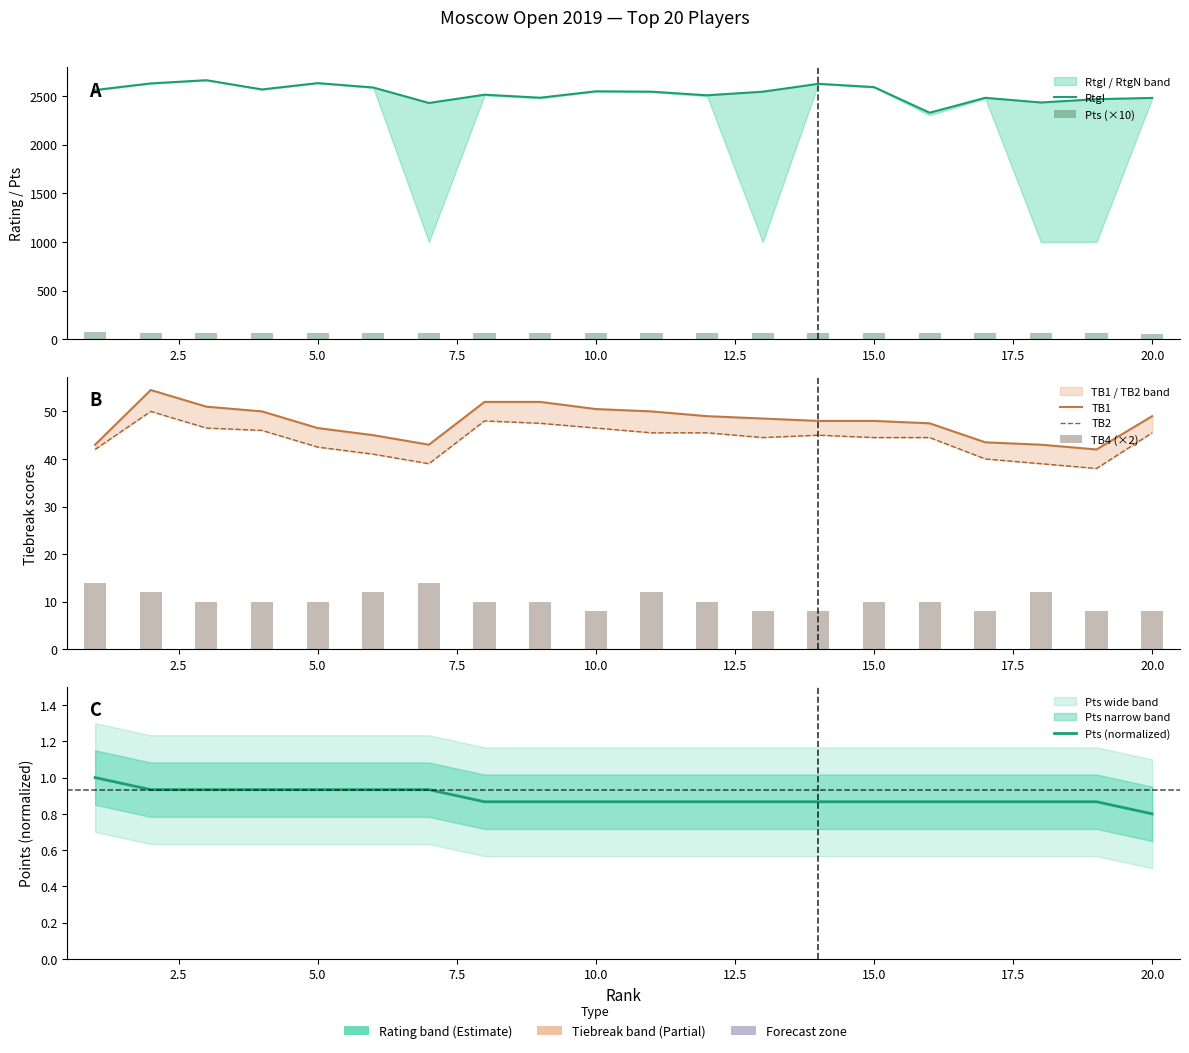

Which series has the widest spread of values?

RtgI